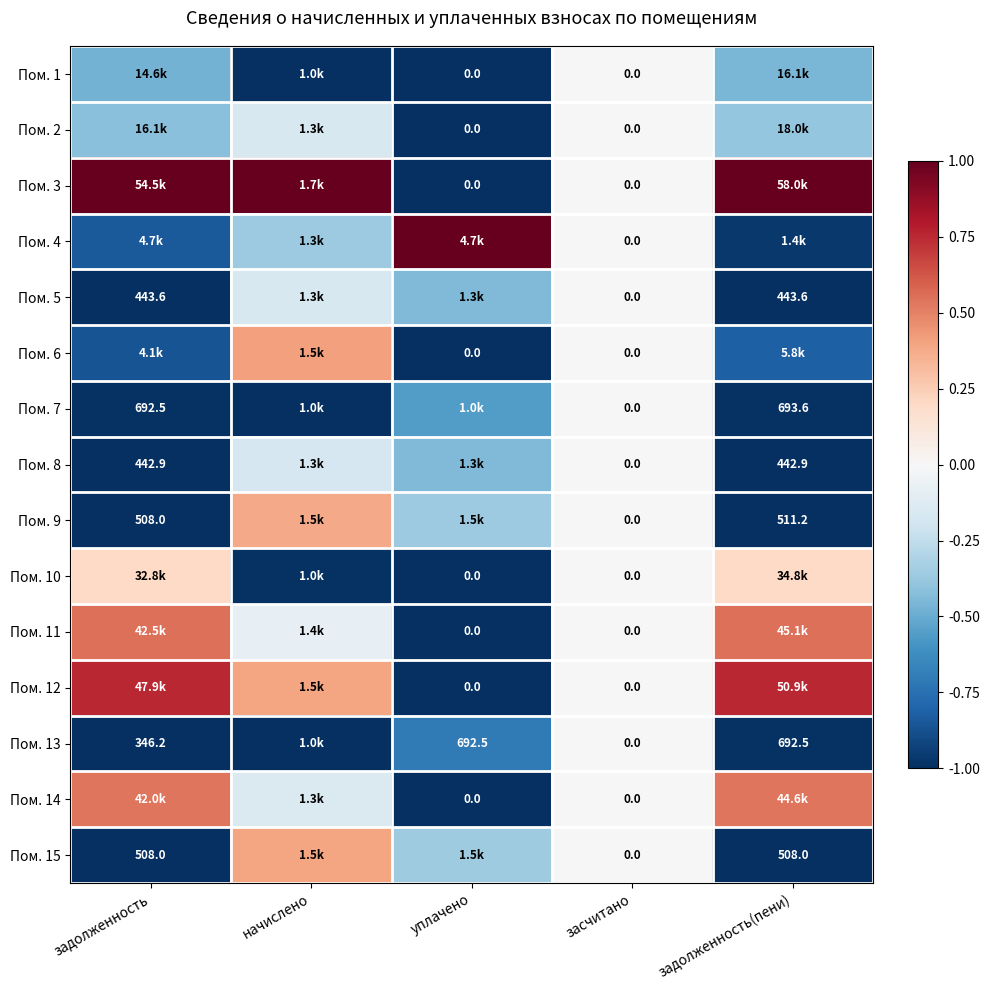

Is the value of Пом. 15 at задолженность(пени) greater than the value of Пом. 7 at задолженность(пени)?

No